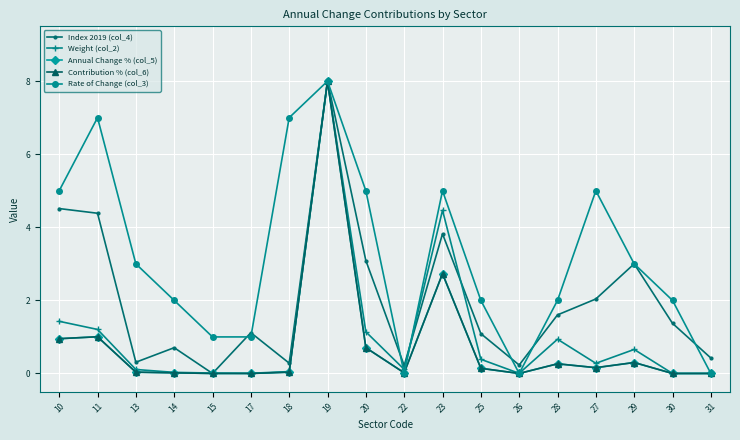

How many lines are shown in the chart?

5